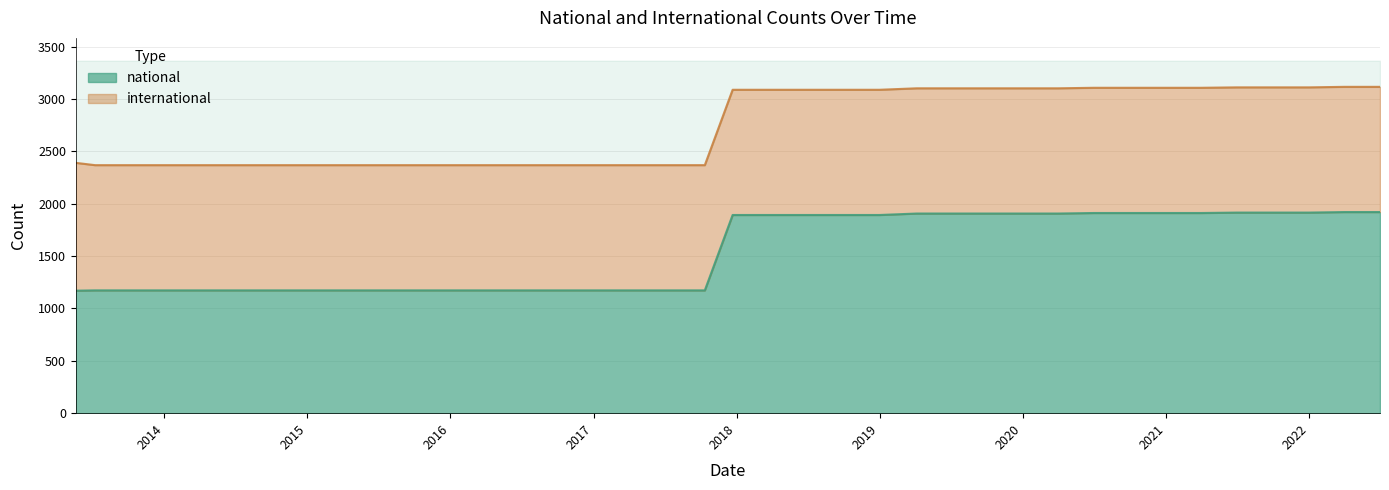

What is the label of the 26th point from the right?

2016-04-05